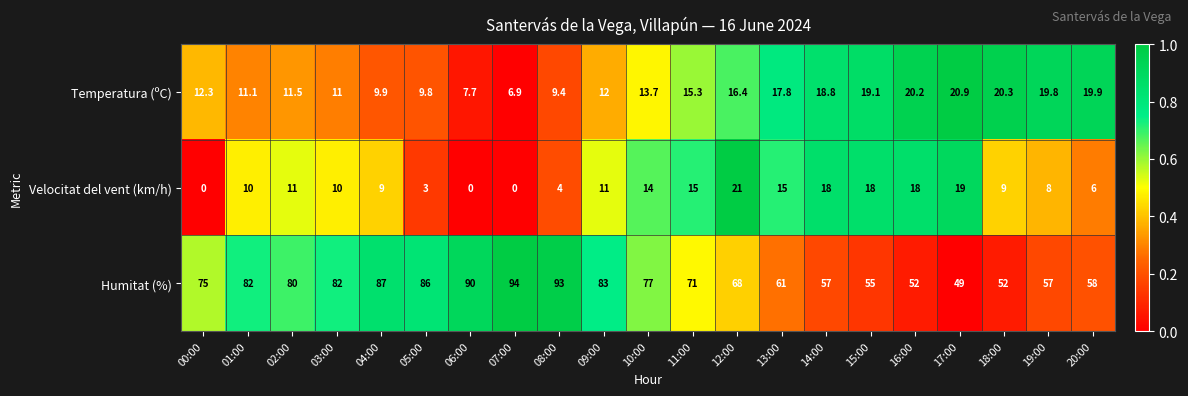

Where does the Temperatura (ºC) series first go above 13?

10:00